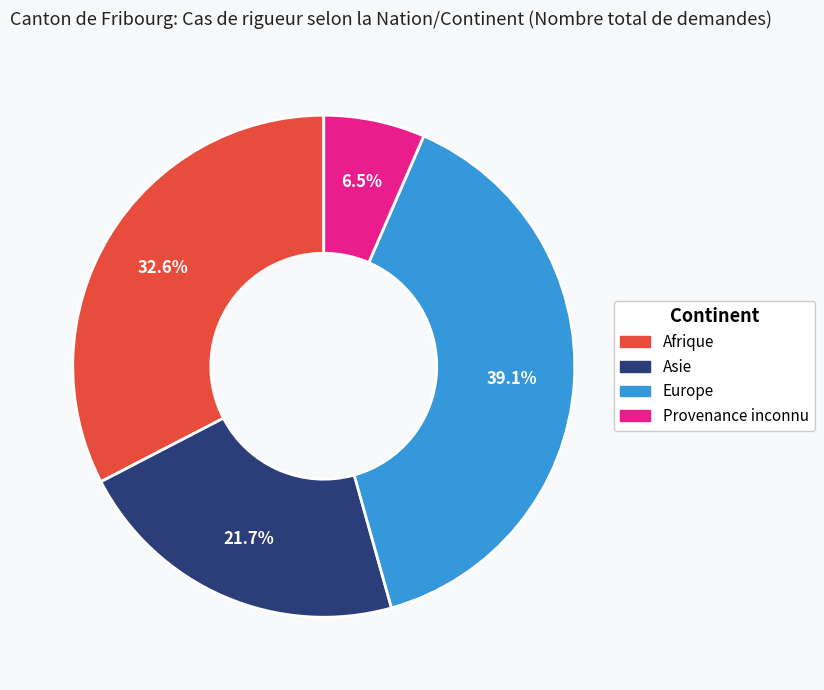

Does any single category account for the majority?

No